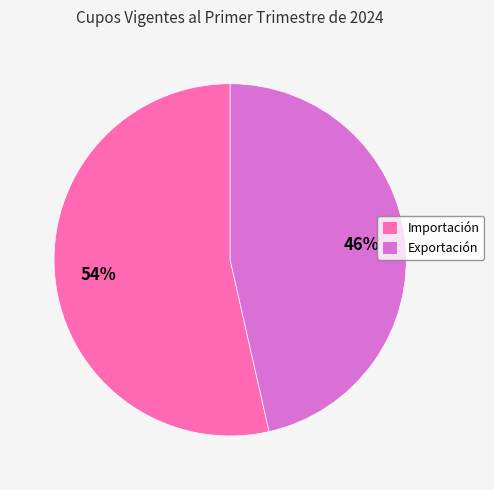

To the nearest percent, what portion does Exportación represent?

46%